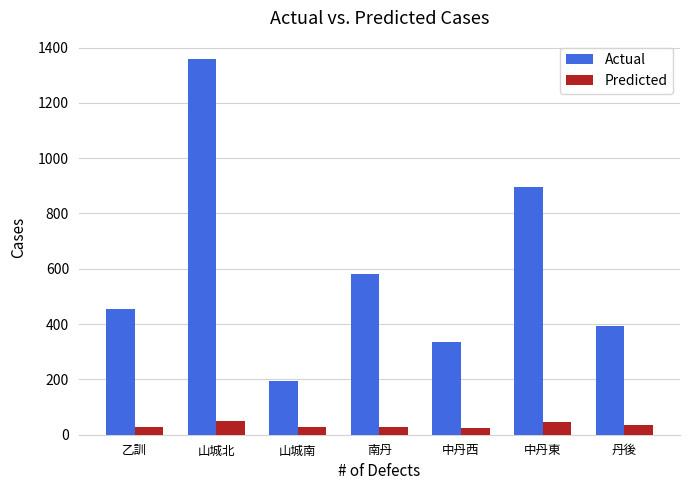

What is the label of the 7th bar from the left?

丹後